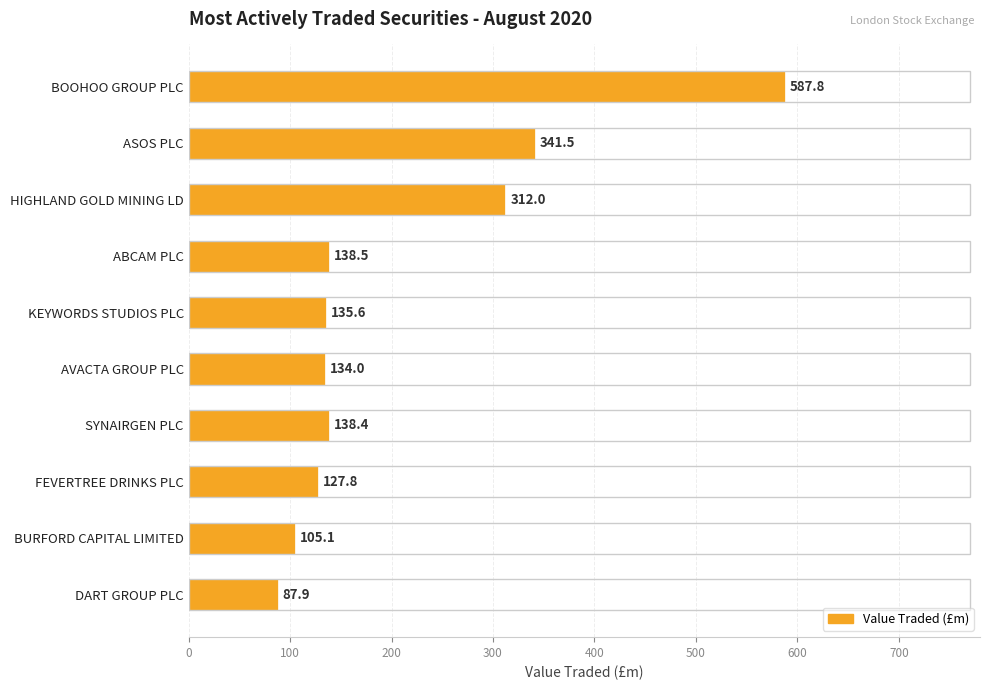

Between AVACTA GROUP PLC and FEVERTREE DRINKS PLC, which is larger?

AVACTA GROUP PLC